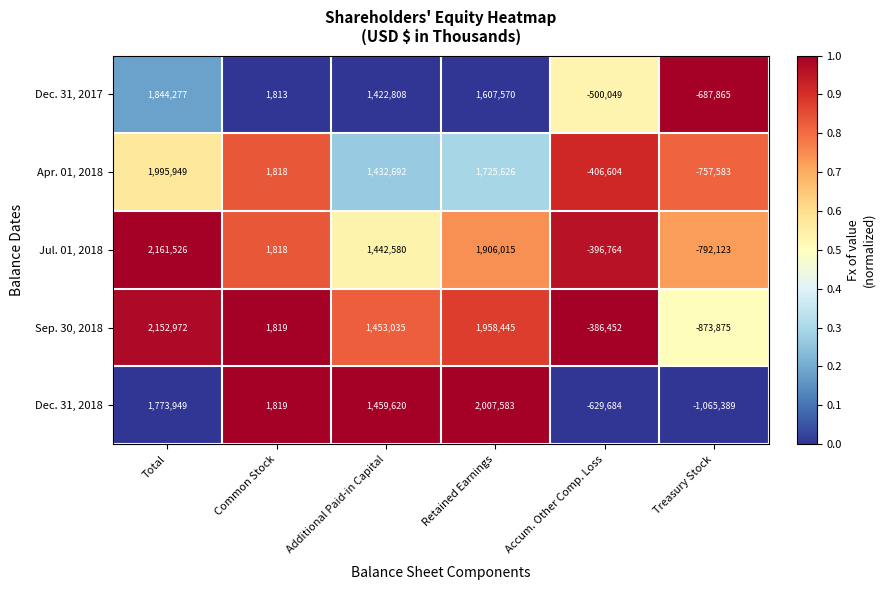

What is the total value across all series at Common Stock?

9087